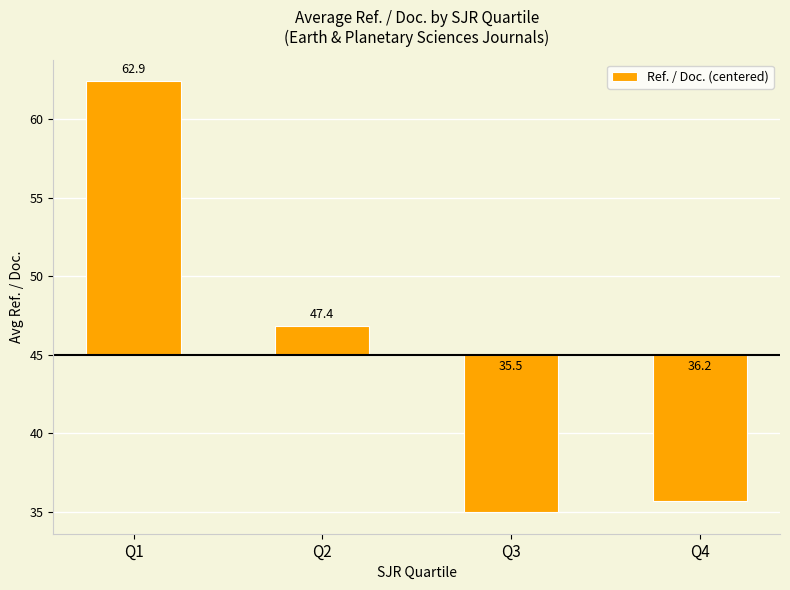

Is it true that the value at Q3 is -17.5?

False